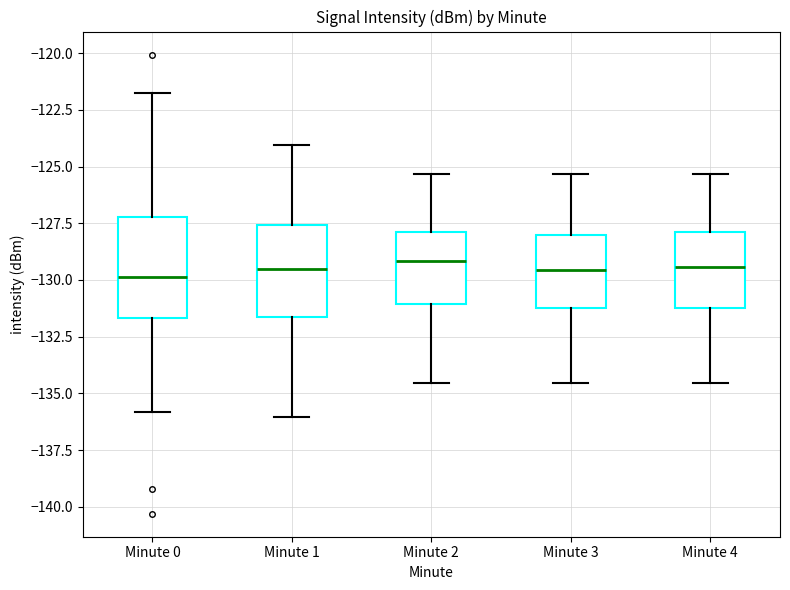

Reading left to right, transcribe this box plot: for each box, give where its median line is, the range the box spans, and where its two whiskers end, as read against the y-axis. The values are not printed on the chart, so give them approximately, as read against the axis.

Minute 0: median -130.0, box -131.5 to -127.0, whiskers -136.0 to -121.5
Minute 1: median -129.5, box -131.5 to -127.5, whiskers -136.0 to -124.0
Minute 2: median -129.0, box -131.0 to -128.0, whiskers -134.5 to -125.5
Minute 3: median -129.5, box -131.0 to -128.0, whiskers -134.5 to -125.5
Minute 4: median -129.5, box -131.0 to -128.0, whiskers -134.5 to -125.5